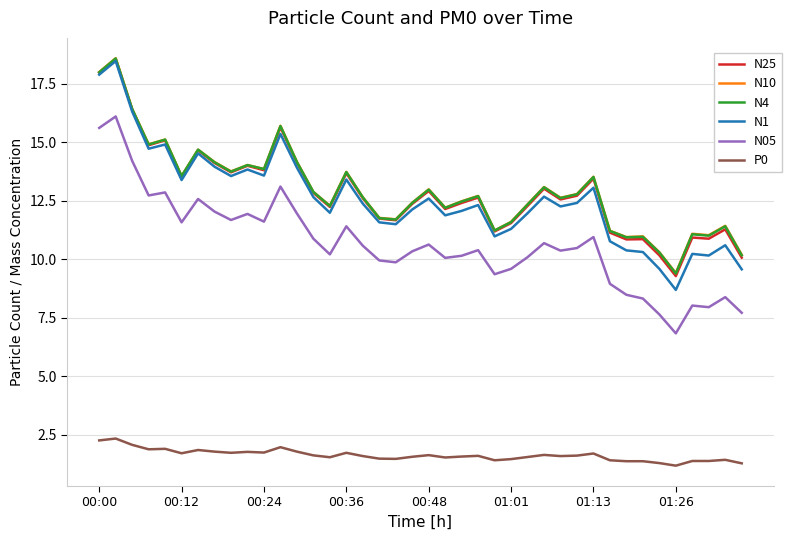

Which series has the largest range (max minus min)?

N1